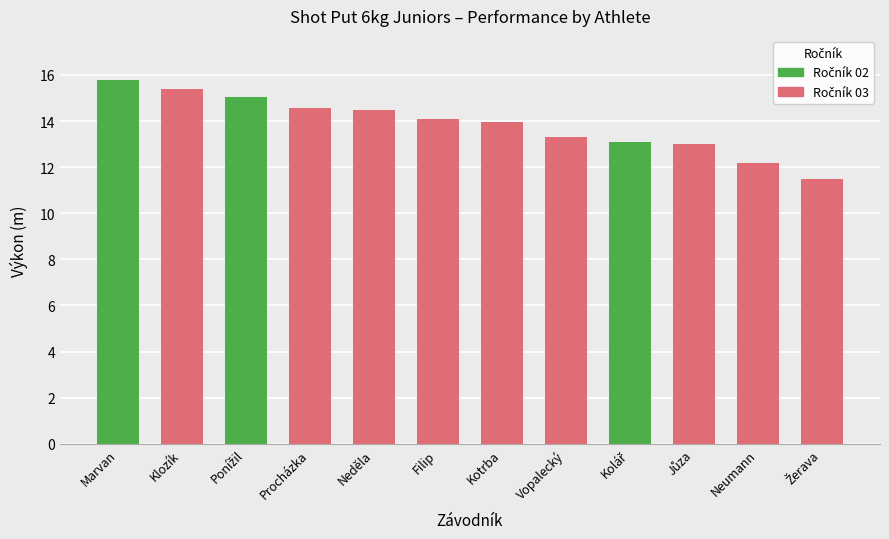

What is the total value across all series at Neděla?

14.5